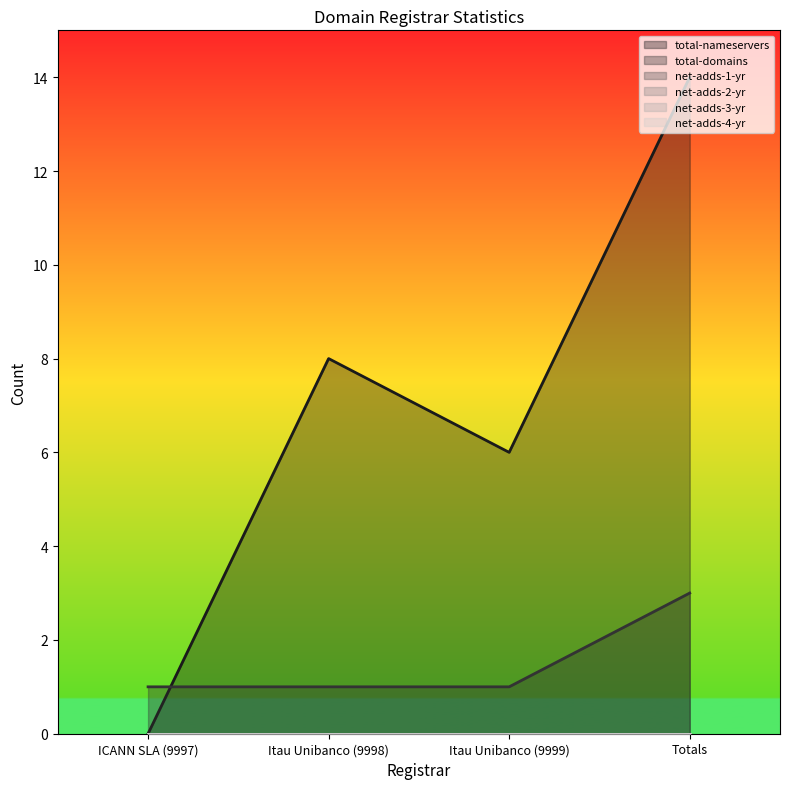

At ICANN SLA (9997), list the series in order from smallest to largest.

total-nameservers, net-adds-1-yr, net-adds-2-yr, net-adds-3-yr, net-adds-4-yr, total-domains